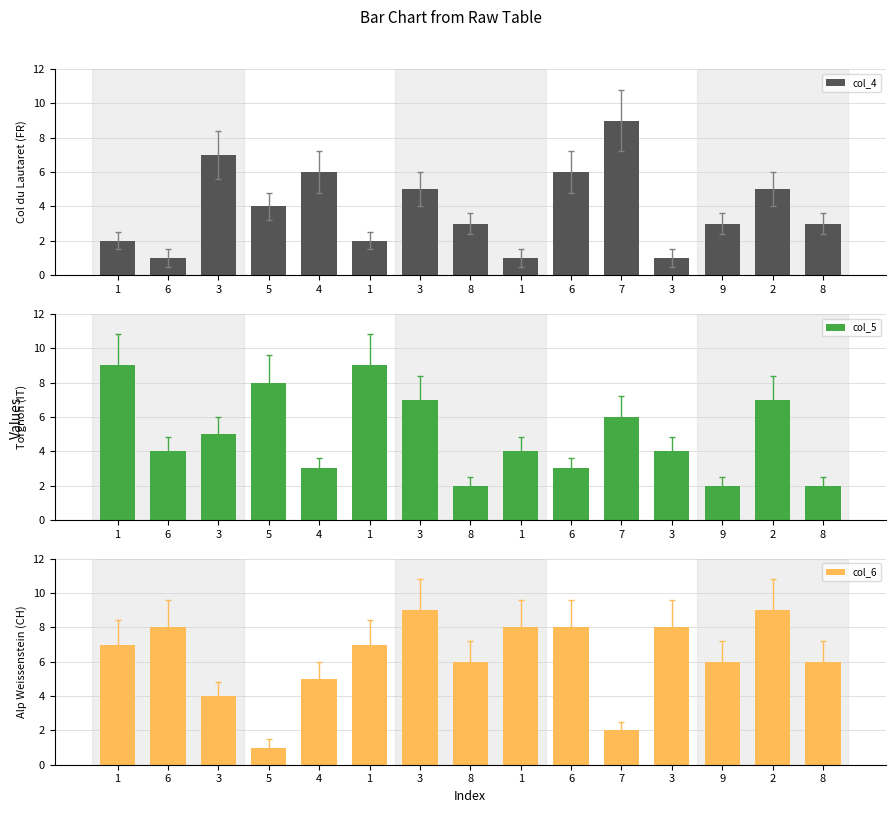

Which series has the largest total across all categories?

col_6